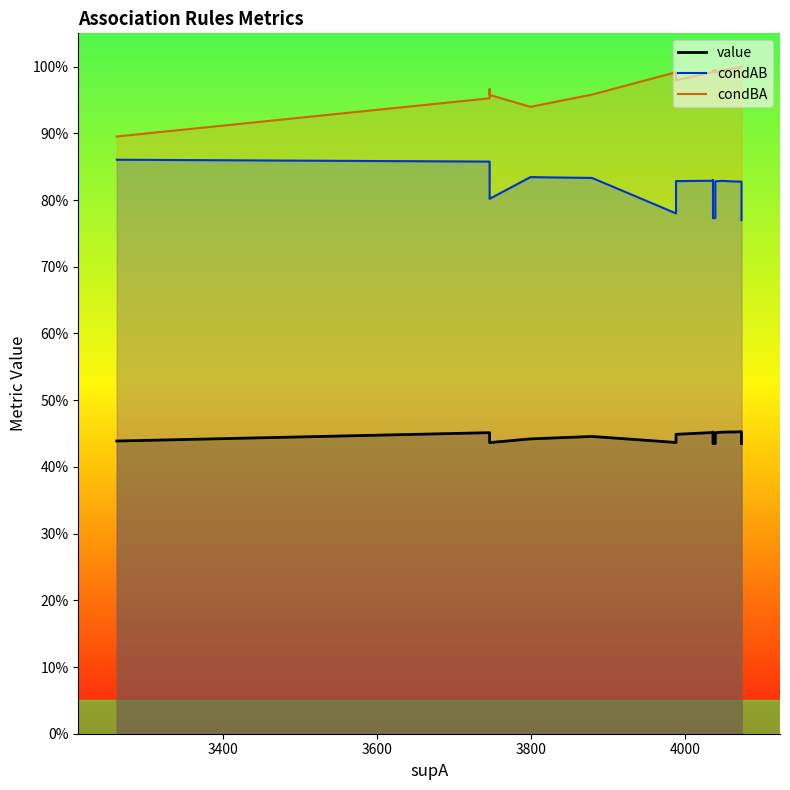

True or false: condAB and value intersect in this chart.

False